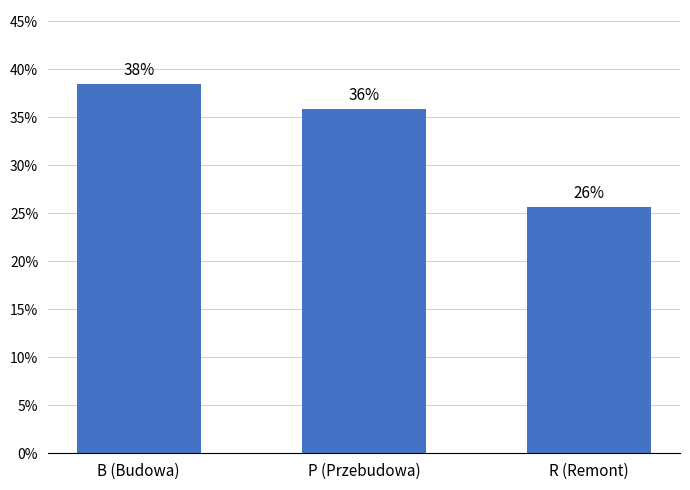

Reading left to right, list all the values displayed in this chart.

B (Budowa)=38.5	P (Przebudowa)=35.9	R (Remont)=25.6